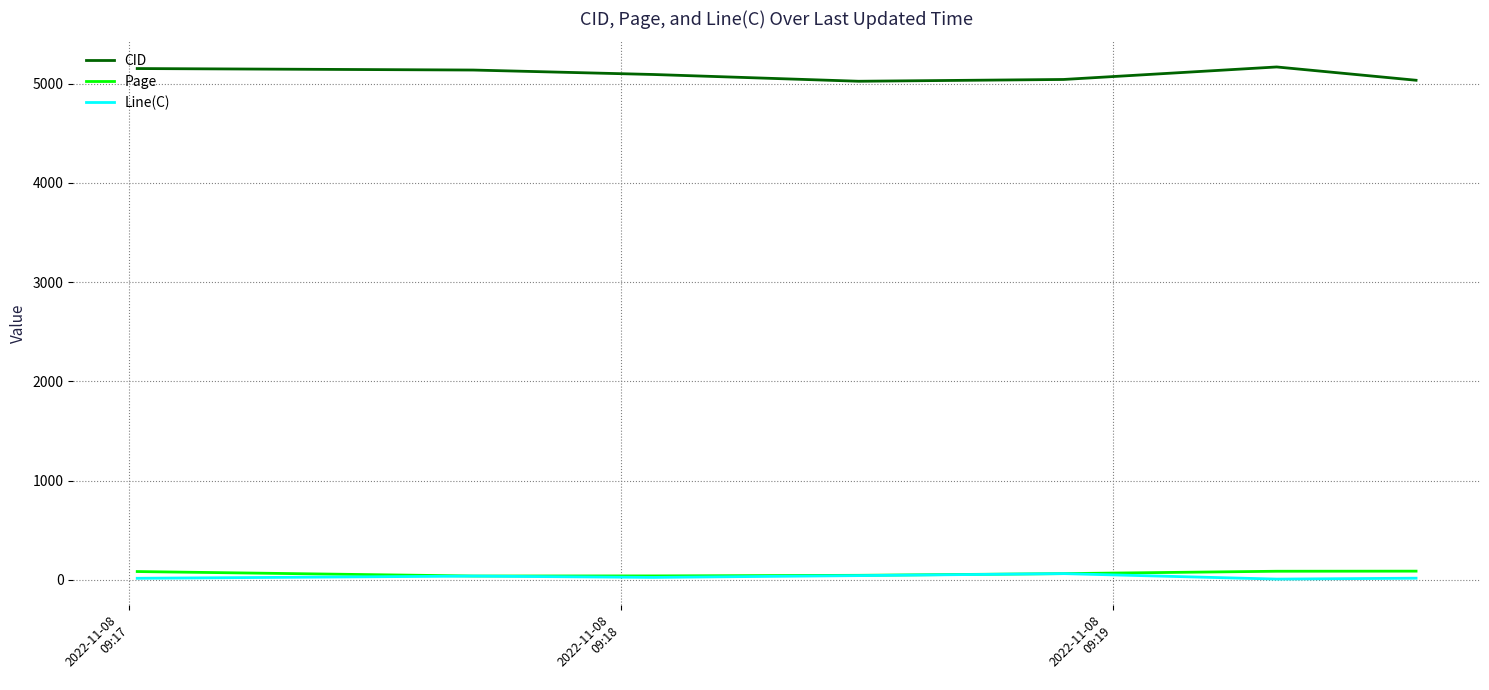

True or false: Page and CID cross at least once.

False